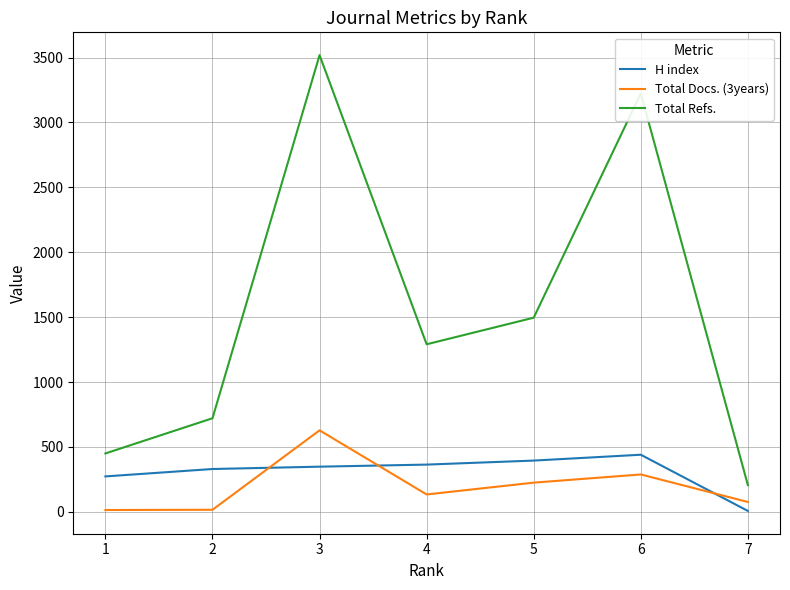

At which category is the sum across all series the highest?

3